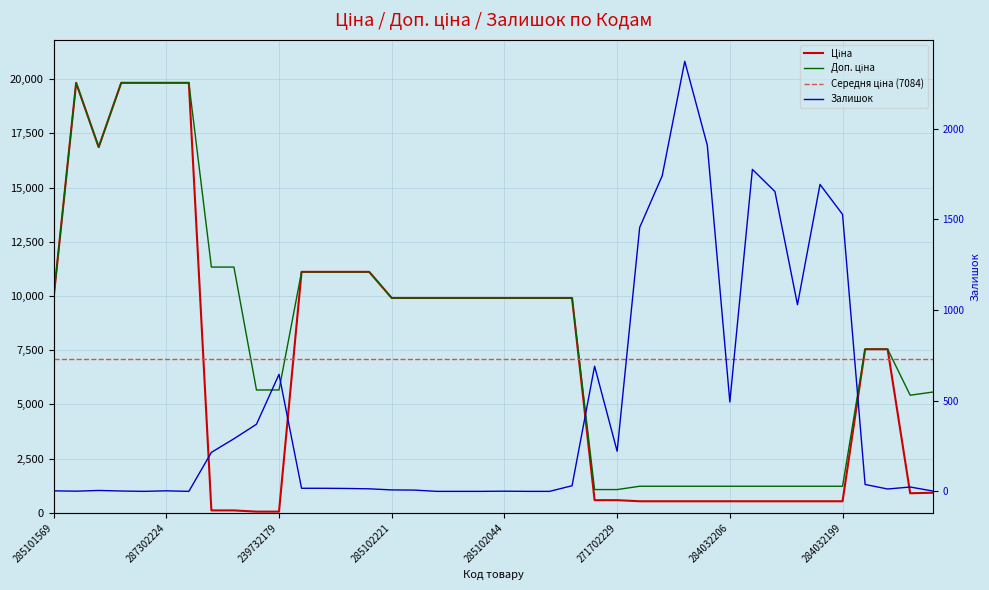

Which series has the largest total across all categories?

Доп. ціна